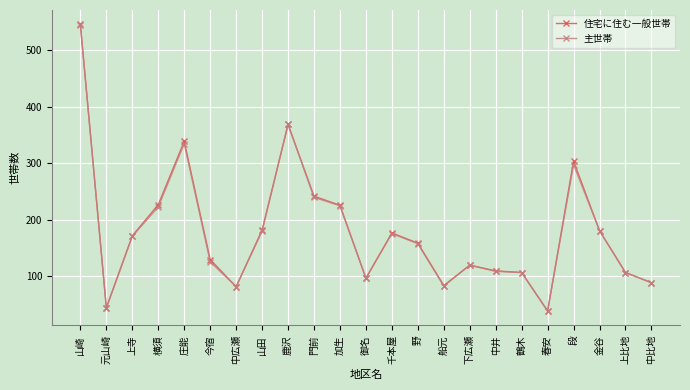

Which series changed the most between 上寺 and 鹿沢?

主世帯